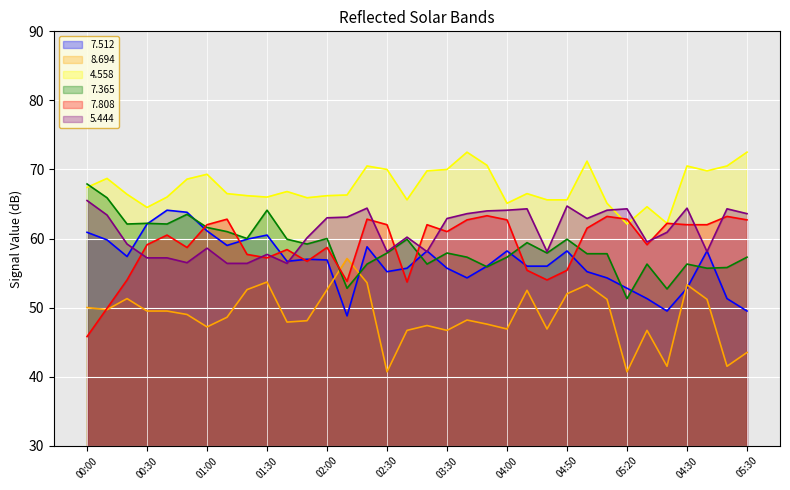

What is the label of the 7th point from the left?

01:00